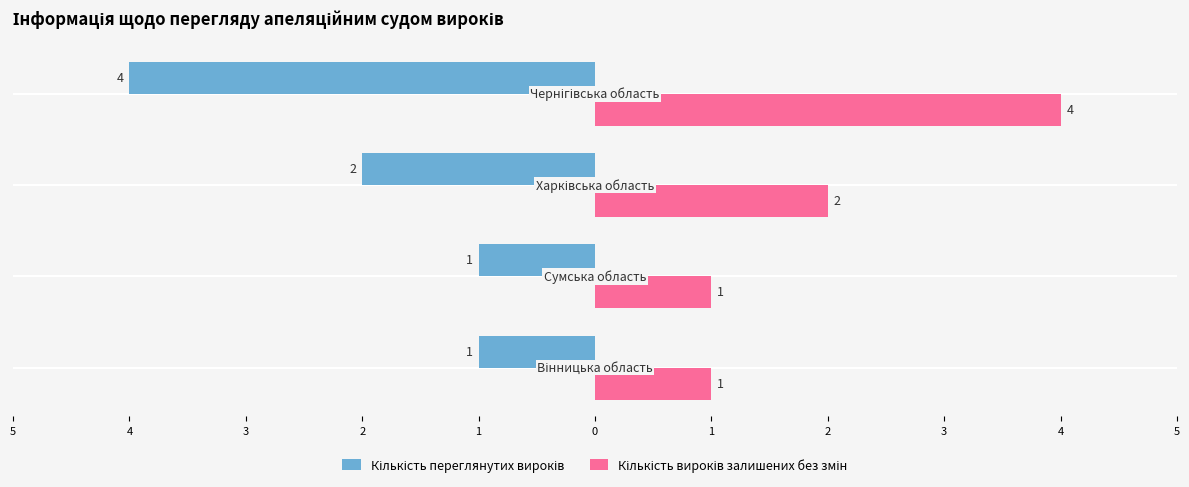

What are all the series names shown in the legend?

Кількість переглянутих вироків, Кількість вироків залишених без змін